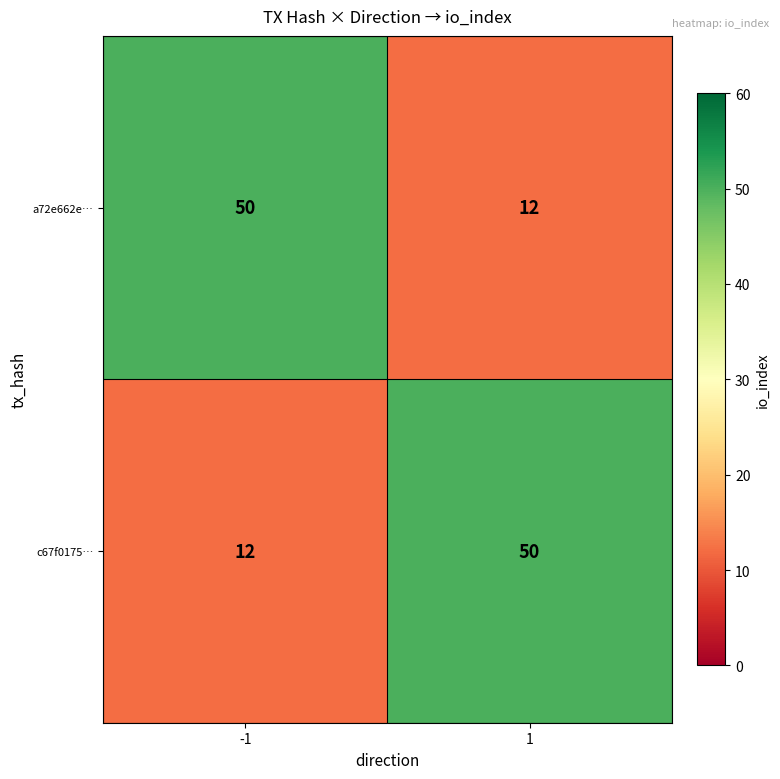

At how many categories does at least one series exceed 35?

2